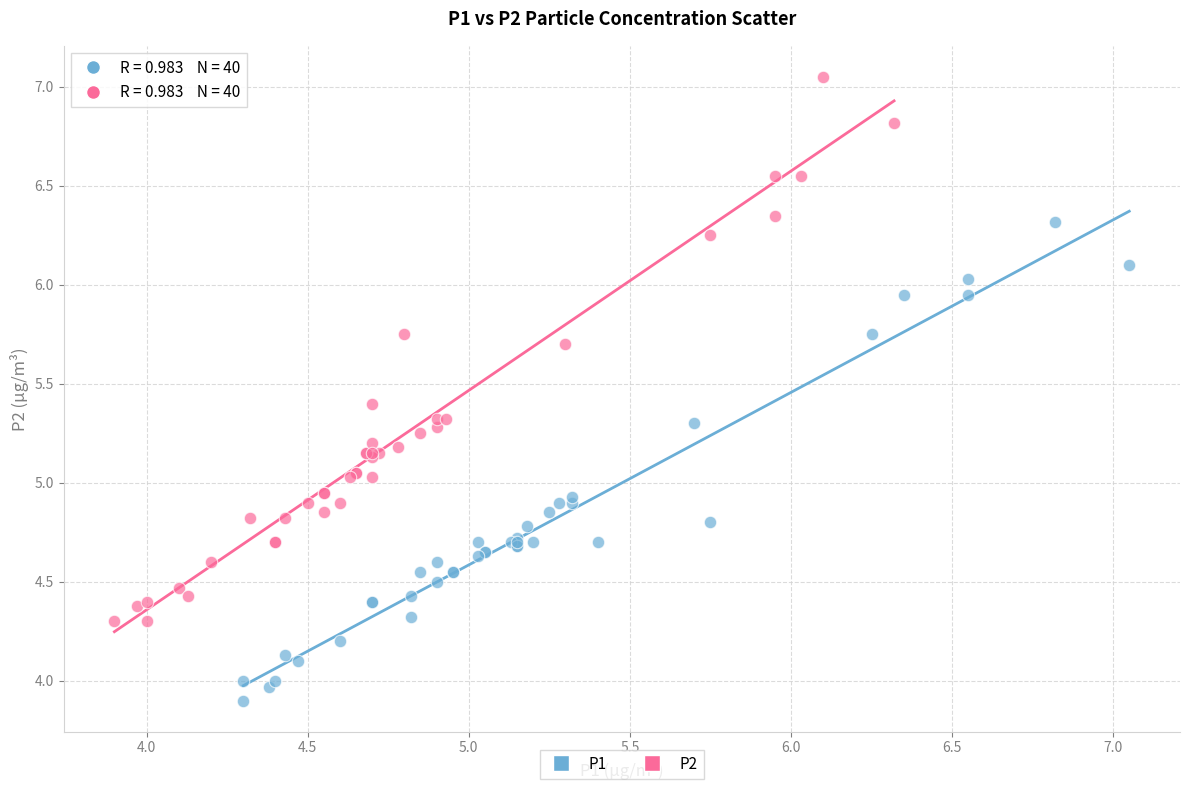

Which series reaches the maximum Y coordinate?

P2